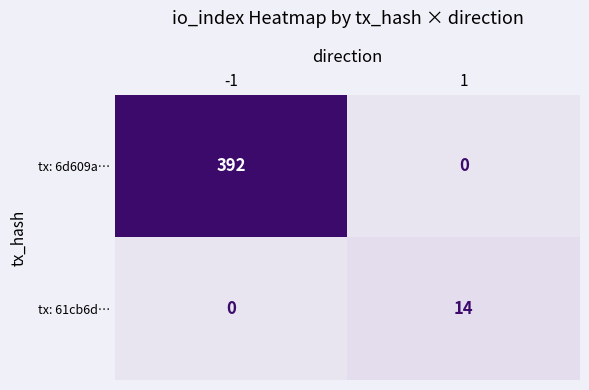

Reading left to right, what are all the values shown in this chart?

tx: 6d609a…: -1=392	1=0
tx: 61cb6d…: -1=0	1=14